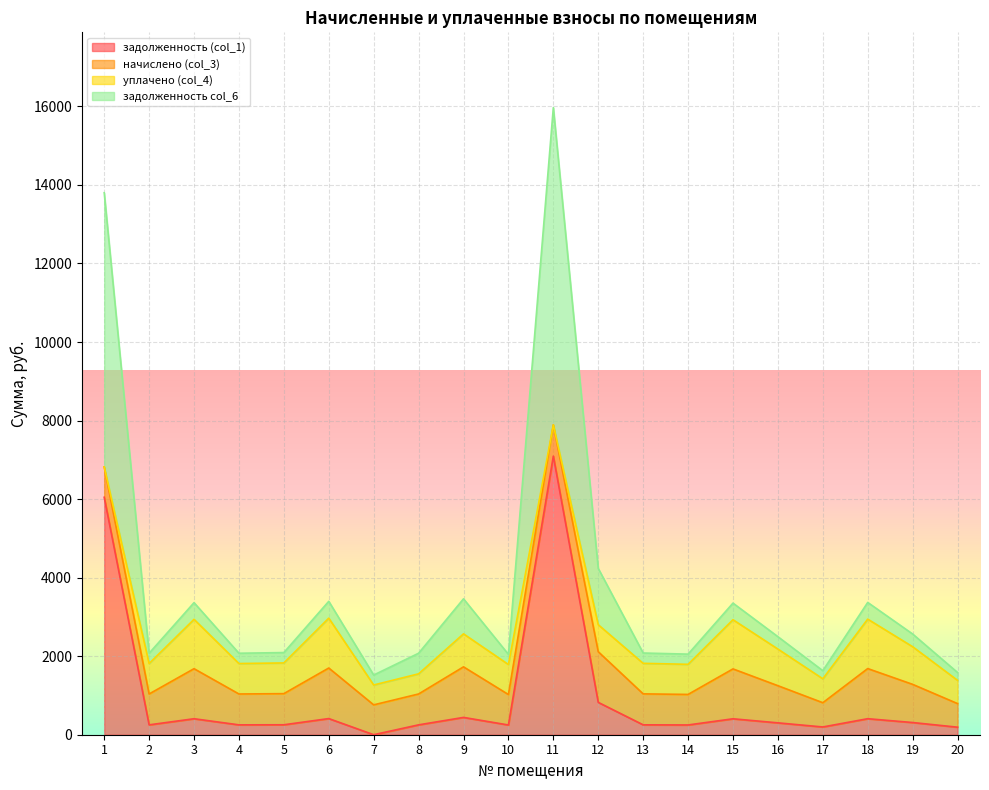

Read the задолженность (col_1) value at 16.

302.2